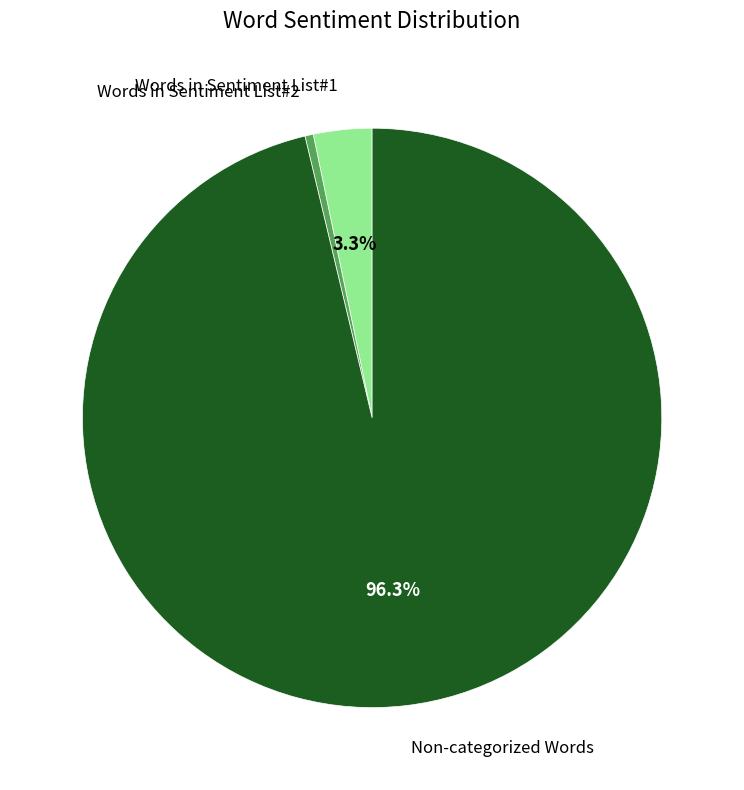

Is there a majority slice in this chart?

Yes